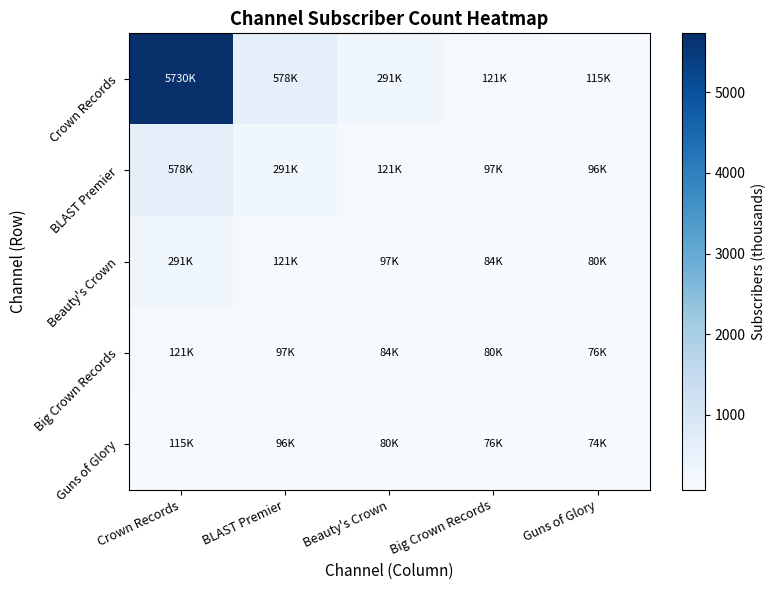

What is the spread (max minus min) of values at BLAST Premier?

482.1